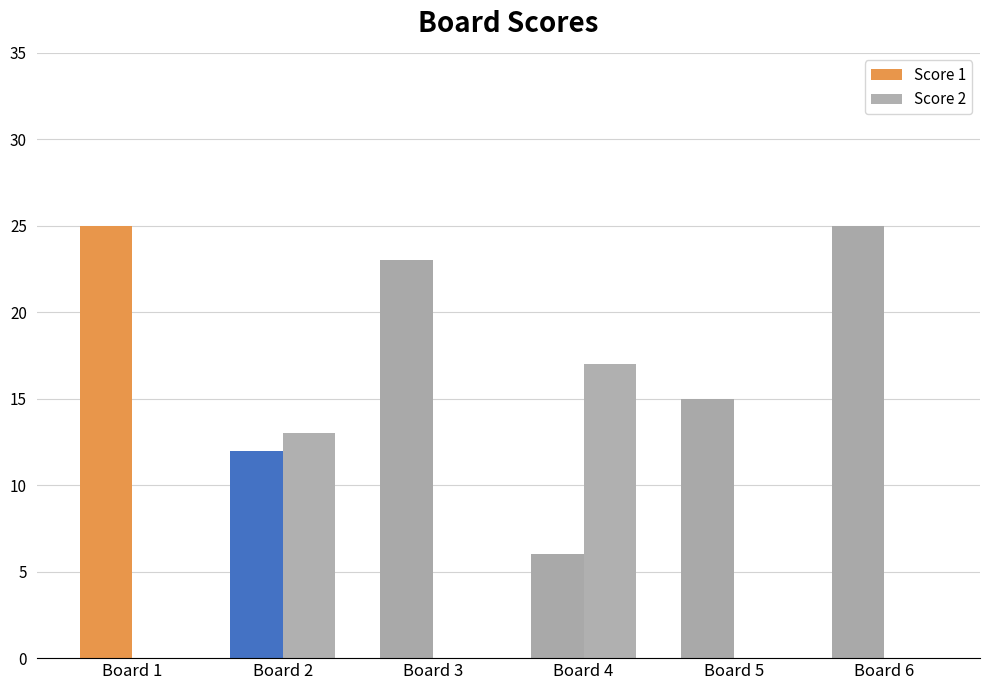

What is the sum of the Score 1 values at Board 3 and Board 5?

38